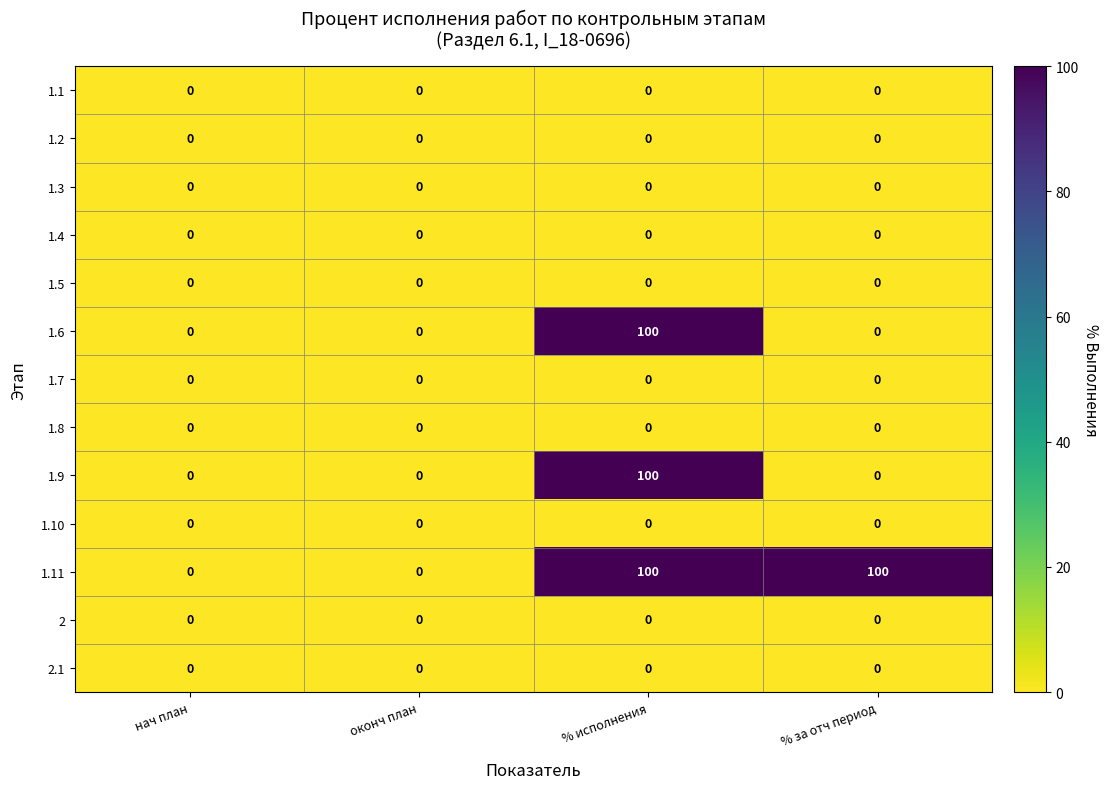

What is the maximum value shown in the chart?

100